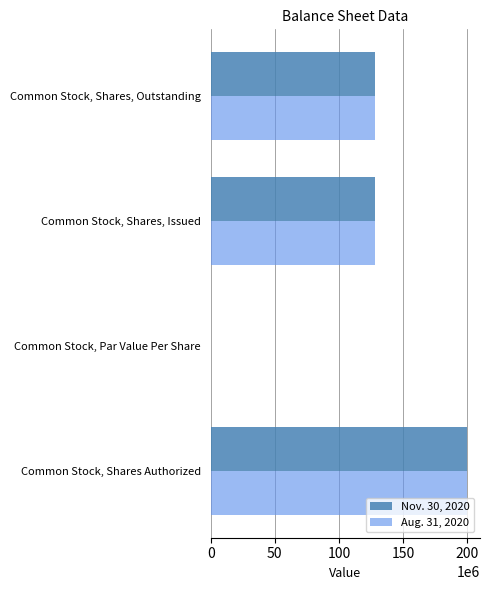

What is the greatest value displayed?

200000000.0